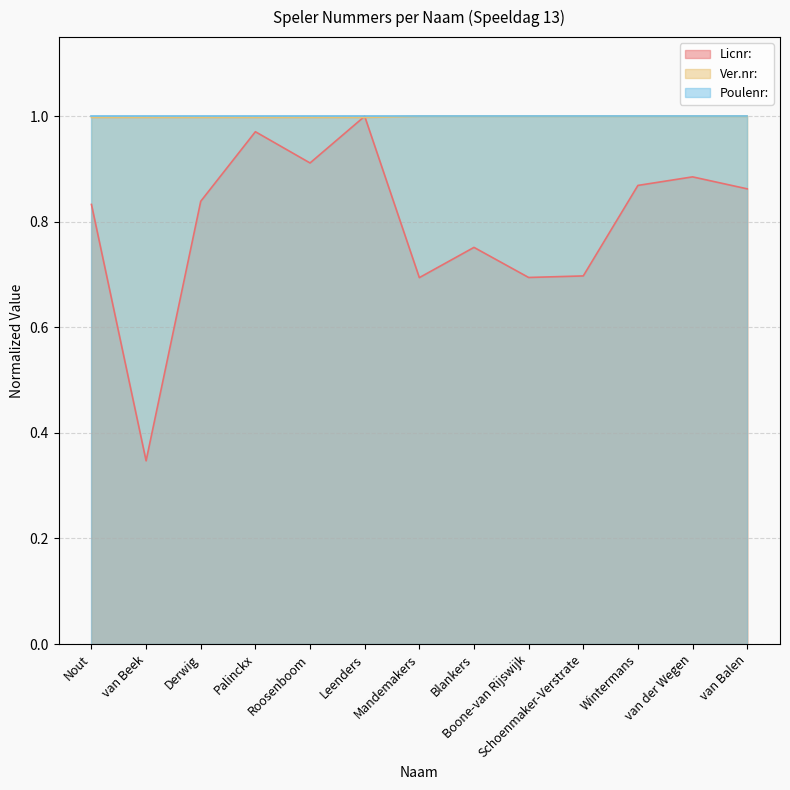

Which category has the highest value in the Licnr: series?

Leenders